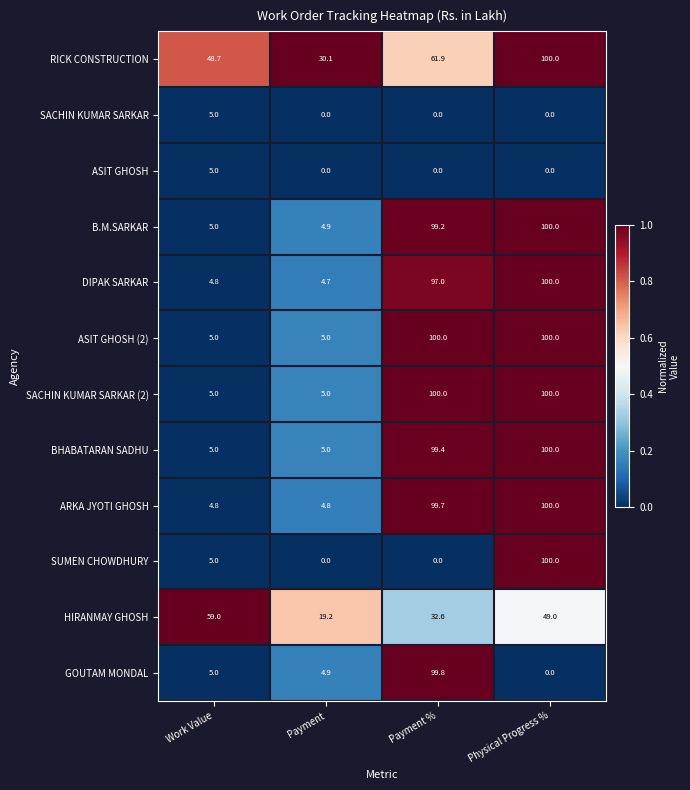

Is the value of SACHIN KUMAR SARKAR (2) at Payment greater than the value of DIPAK SARKAR at Work Value?

Yes